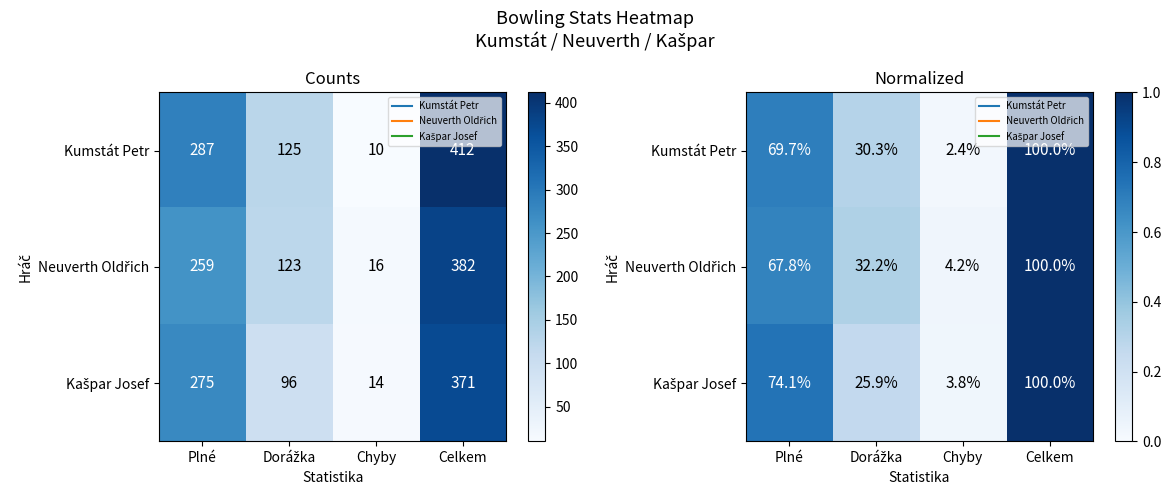

At which category is the sum across all series the highest?

Celkem